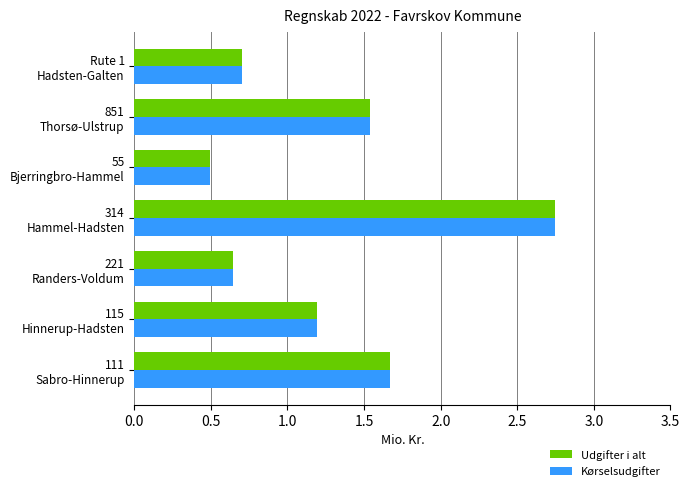

At how many categories does at least one series exceed 1?

4